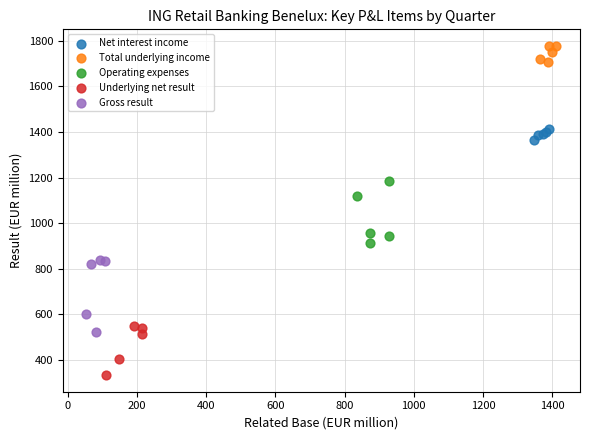

Which series contains the lowest Y value?

Underlying net result